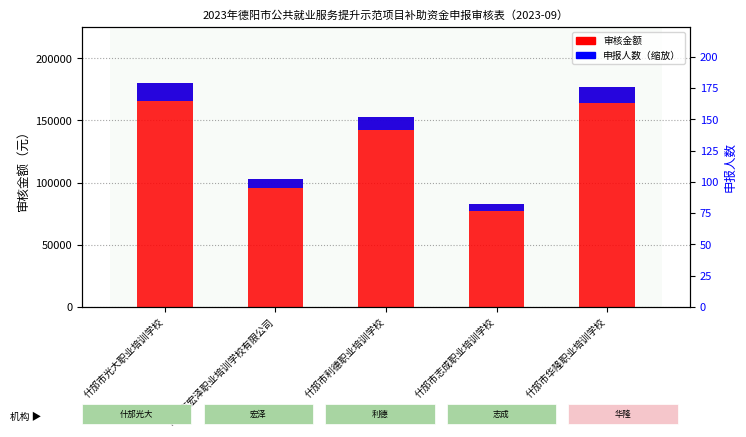

What are all the series names shown in the legend?

审核金额, 申报人数（缩放）